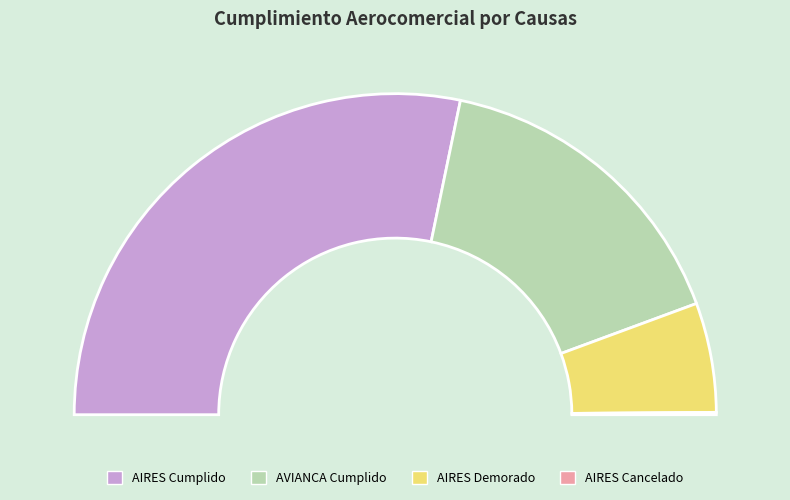

To the nearest percent, what percentage of the pie is AIRES (CUMPLIDO)?

57%